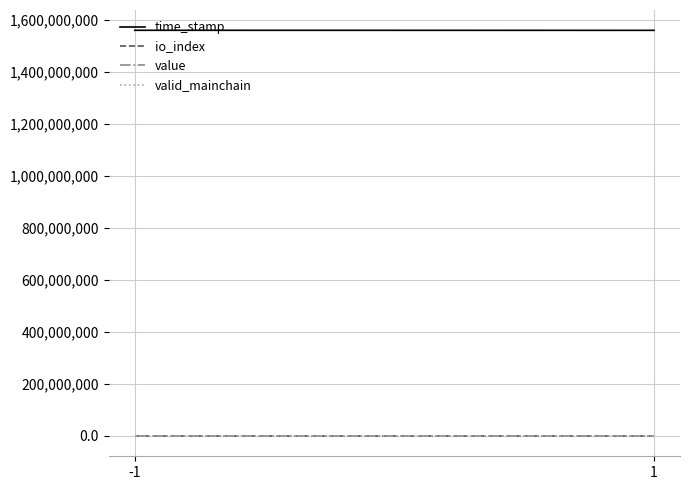

At how many categories does at least one series exceed 658369840?

2